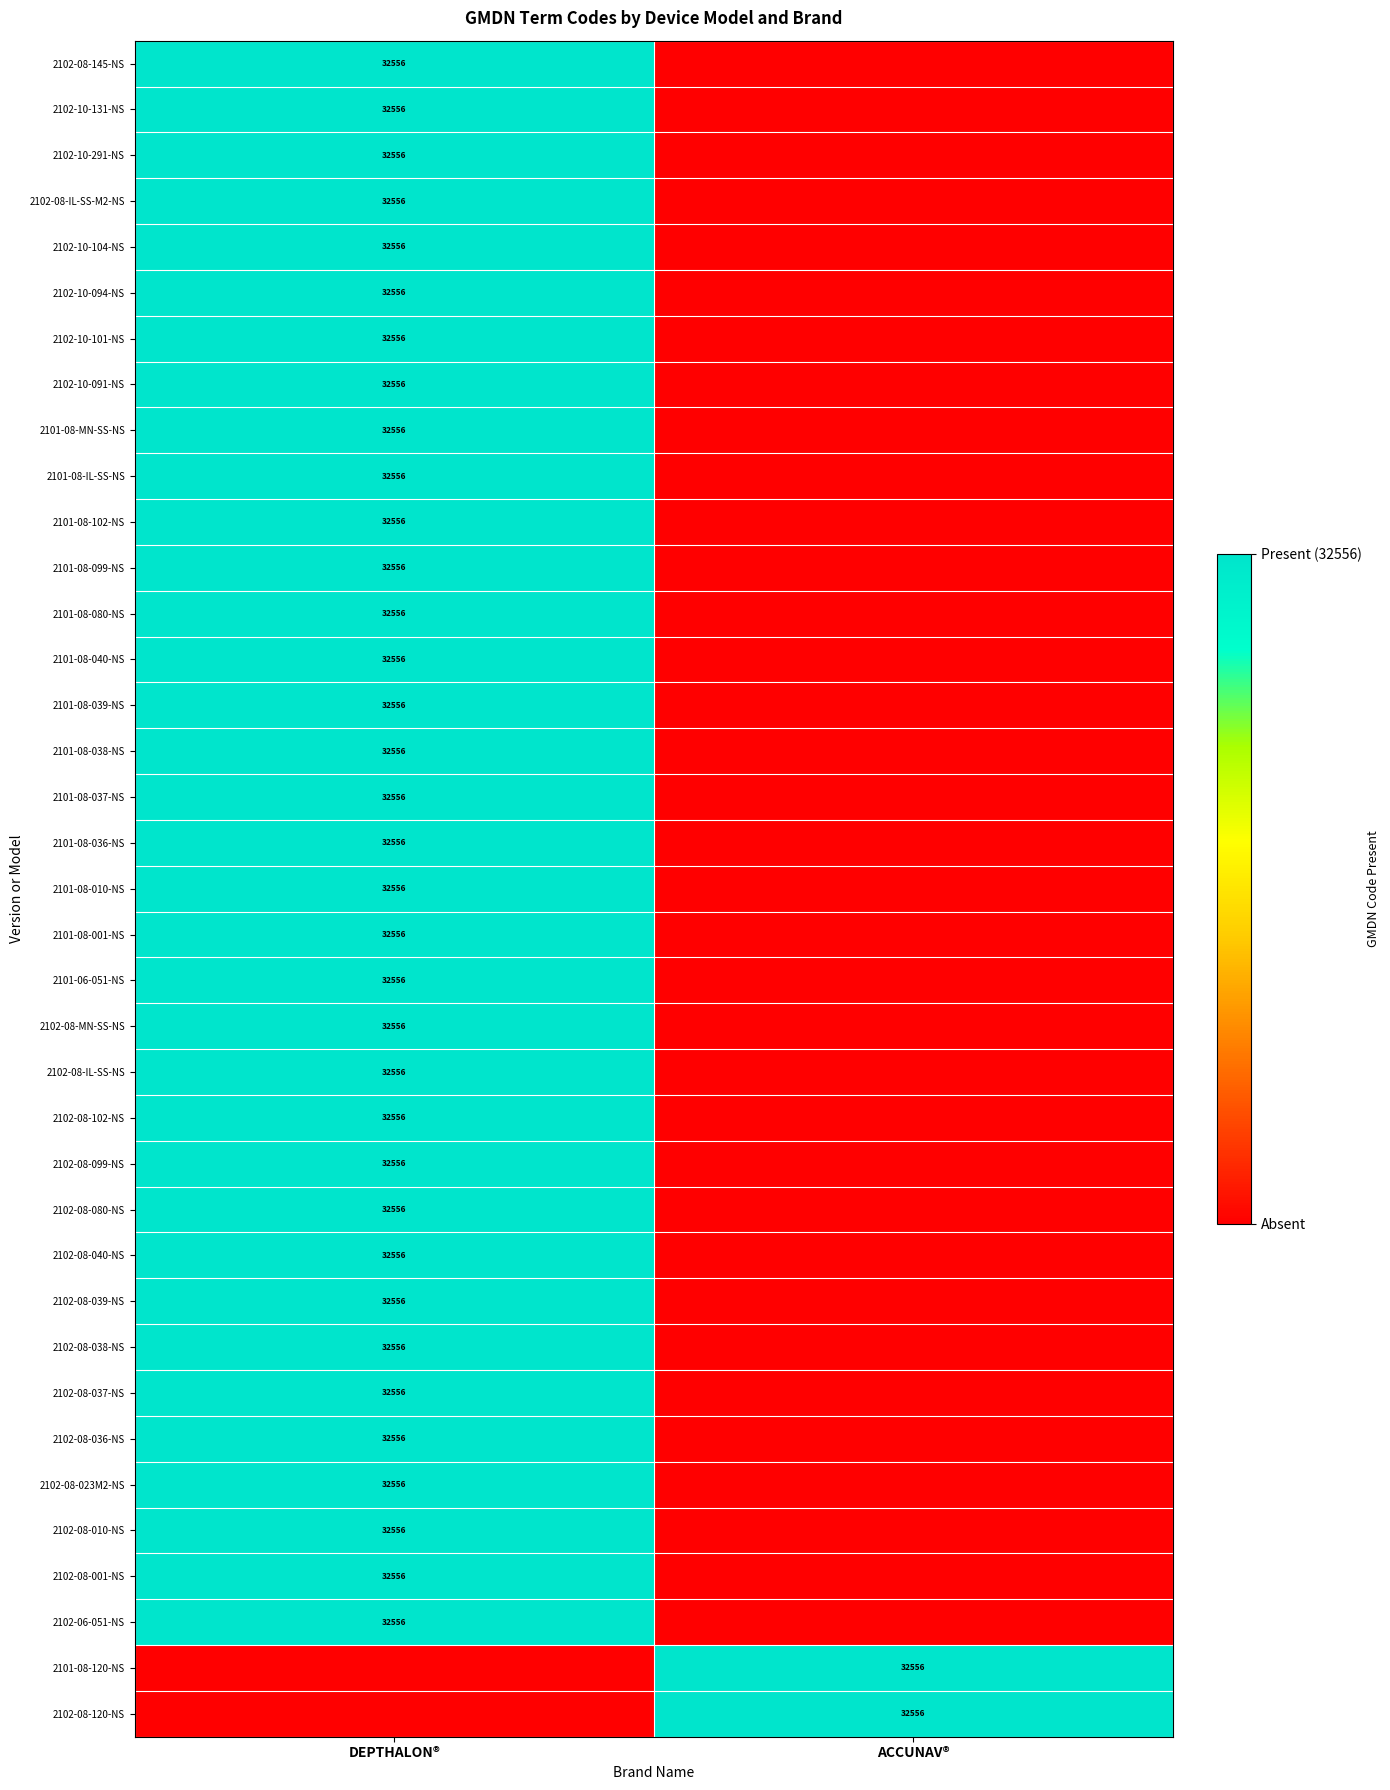

The value of 2102-08-099-NS at DEPTHALON® is 32556. True or false?

True